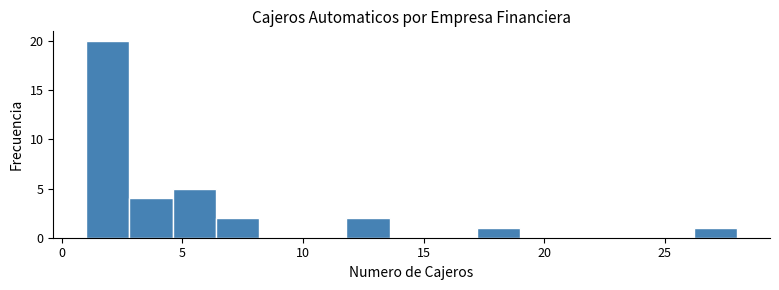

Read against the x-axis, roughly where is the centre of the tallest bar?

2.0